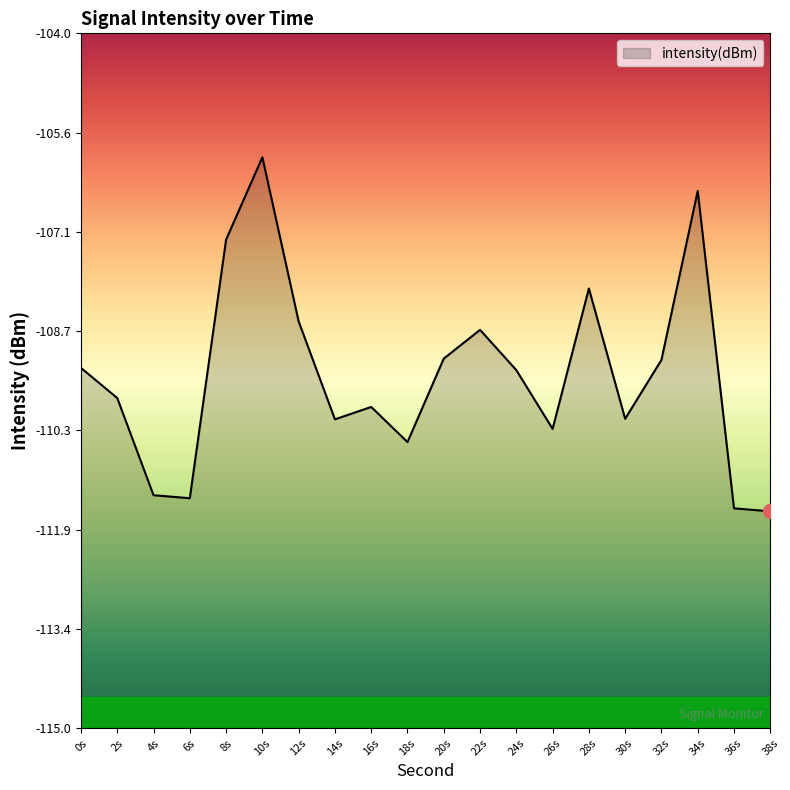

Does the chart have visible grid lines?

No